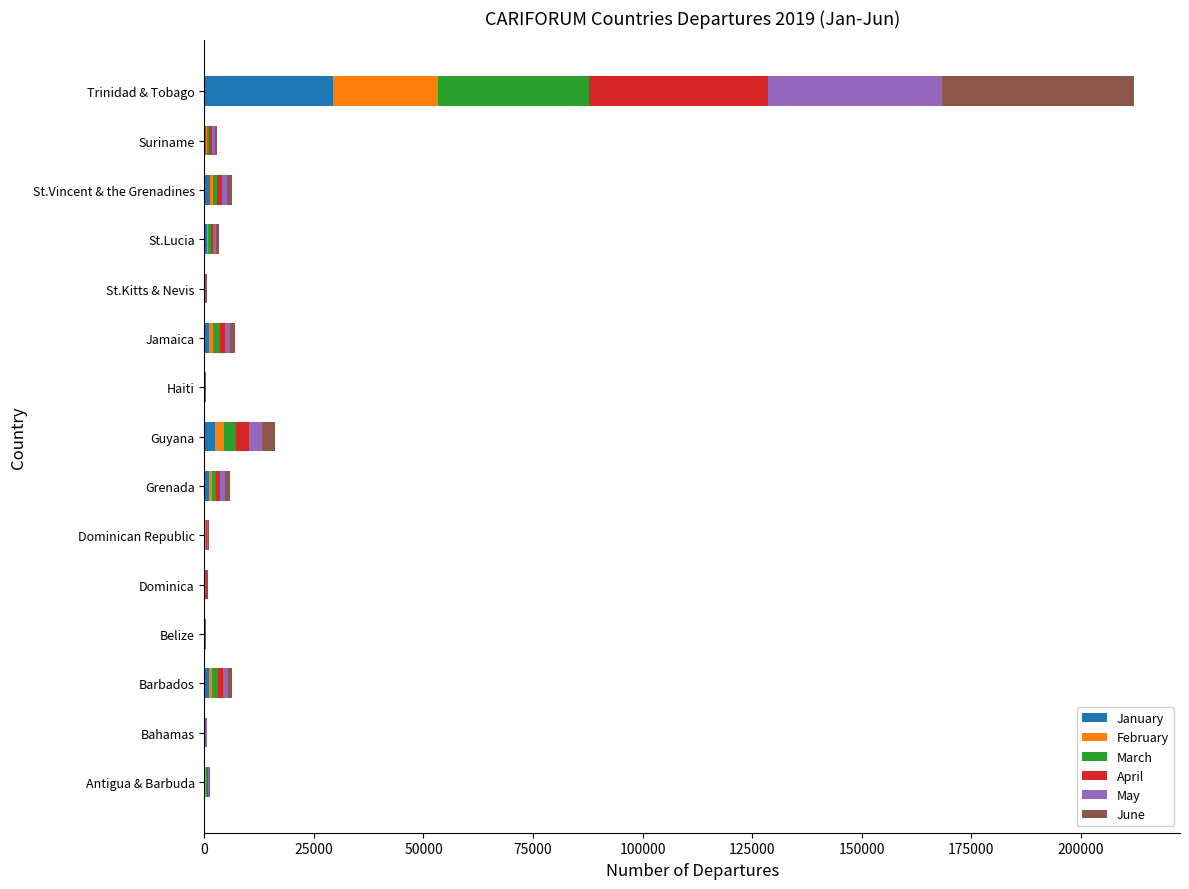

At which category is the sum across all series the highest?

Trinidad & Tobago